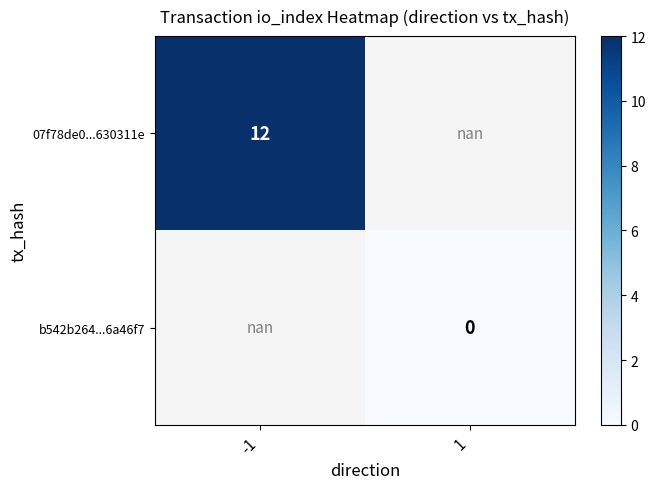

The value of 07f78de0...630311e at -1 is 17.6. True or false?

False